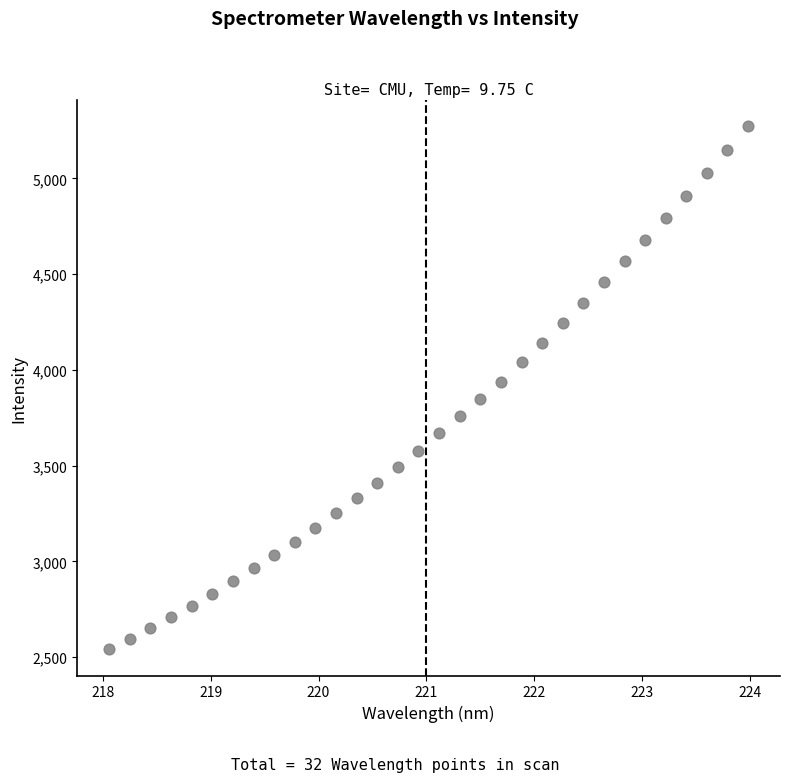

What is the range of X values (max minus min)?

5.9